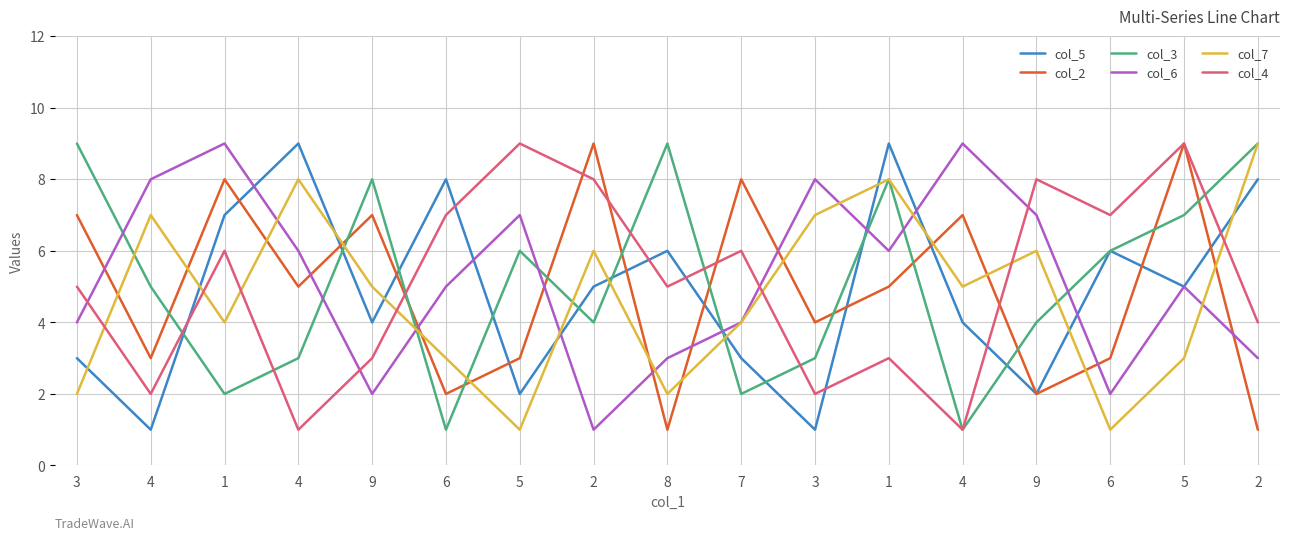

How many times do col_6 and col_5 cross each other?

7